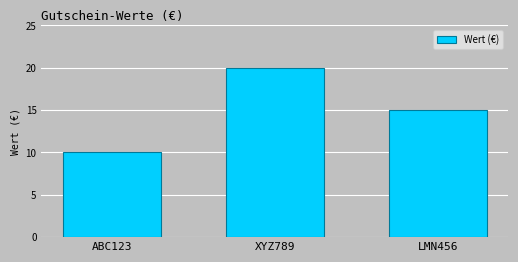

What position from the right is XYZ789?

2